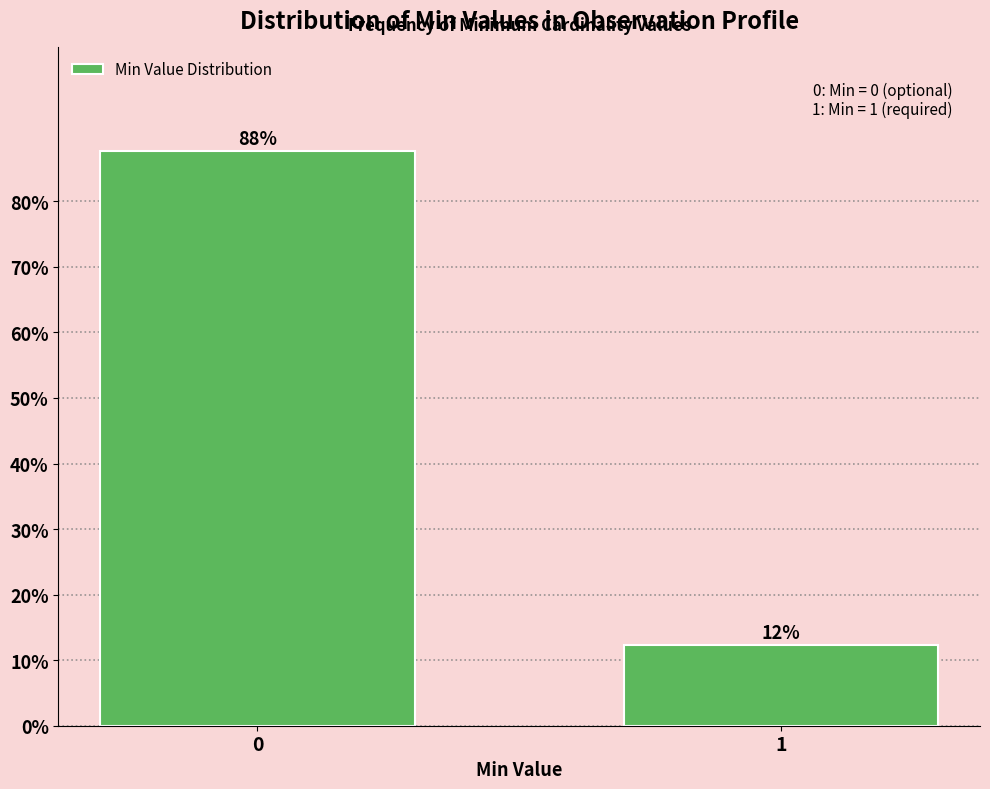

What value does the data have at 1?

12.3